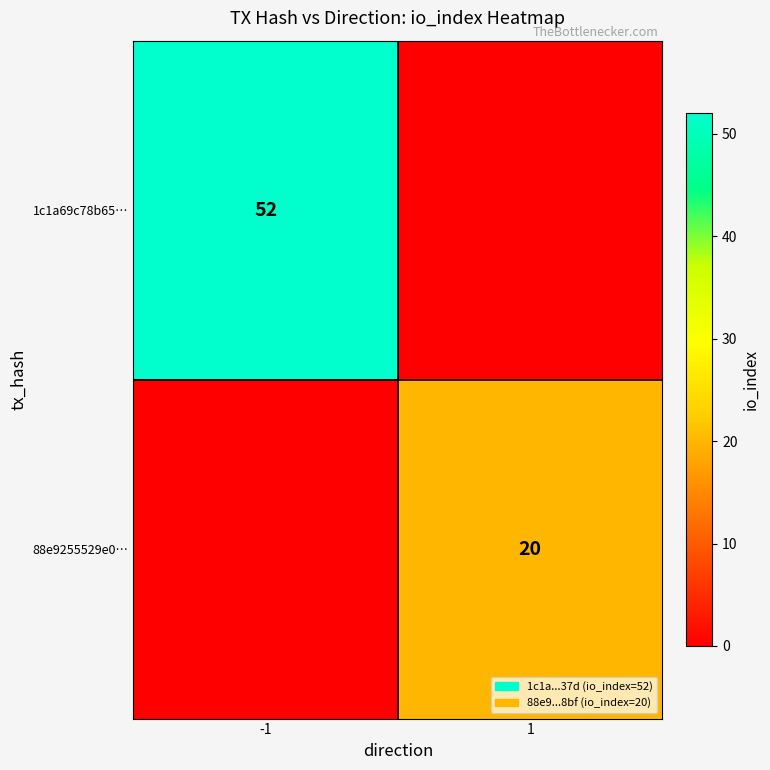

The 88e9255529e0… series shows 13 at 1. True or false?

False